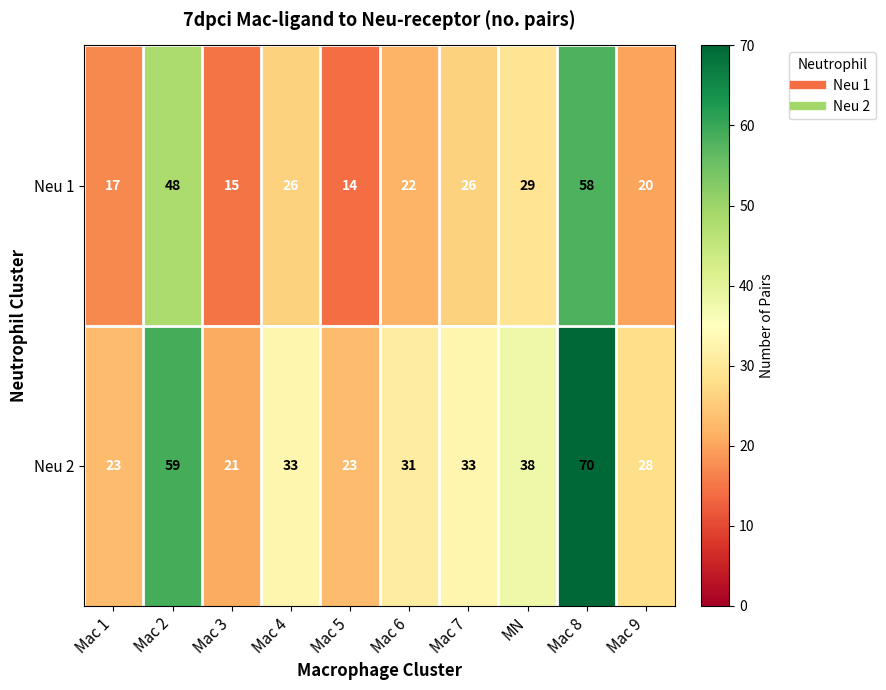

What is the difference between the second highest and minimum values in the Neu 1 series?

34